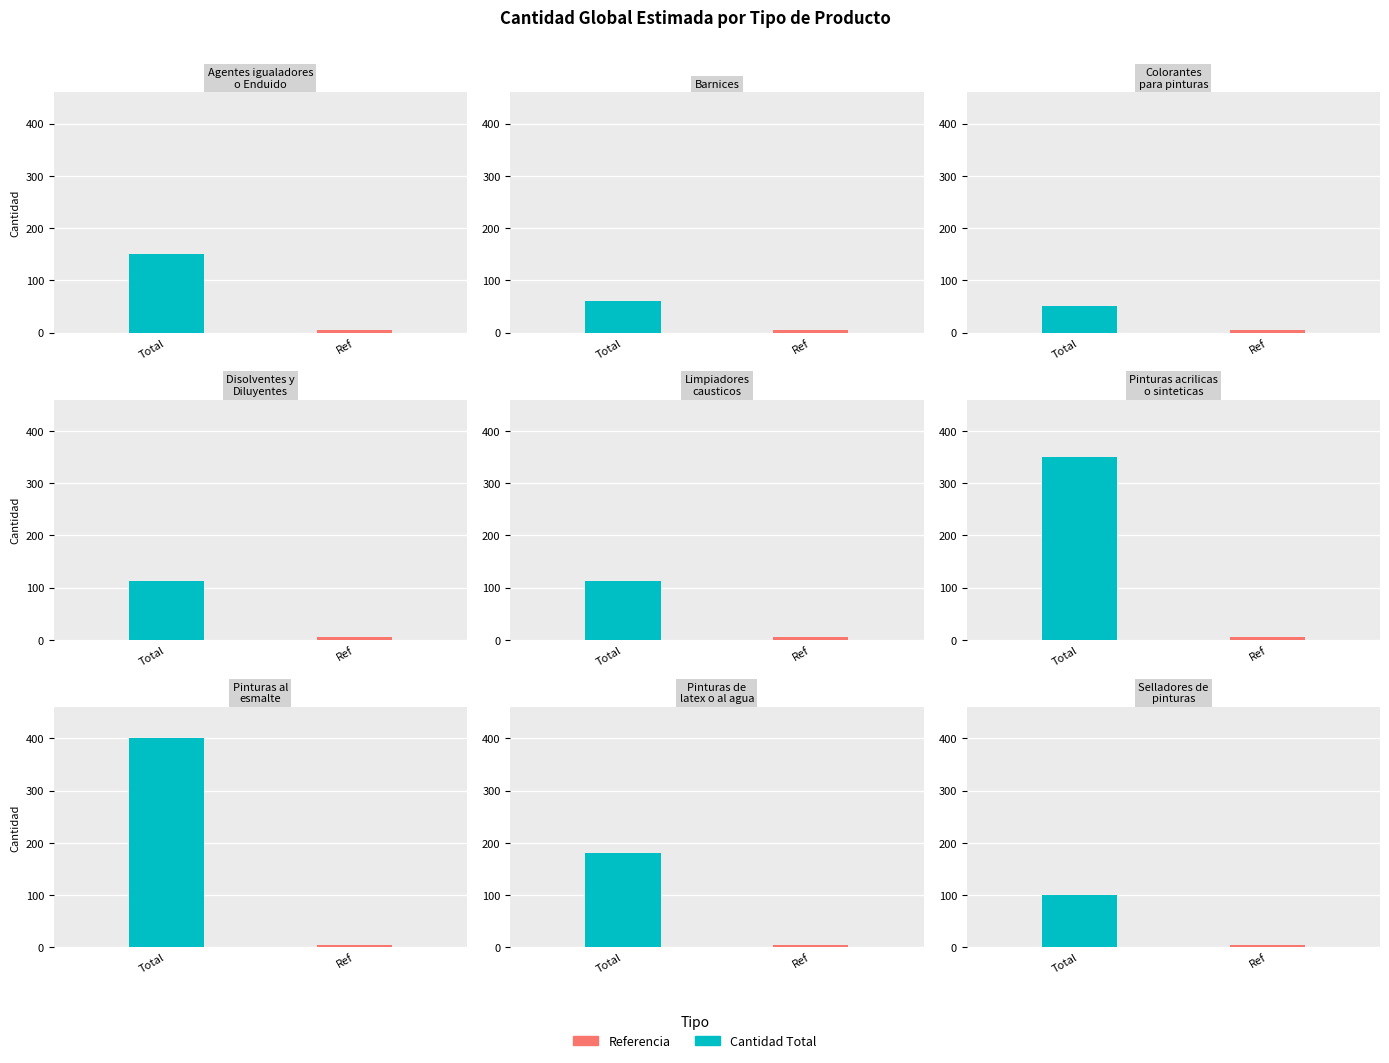

True or false: the data shows 272 at Pinturas al
esmalte.

False